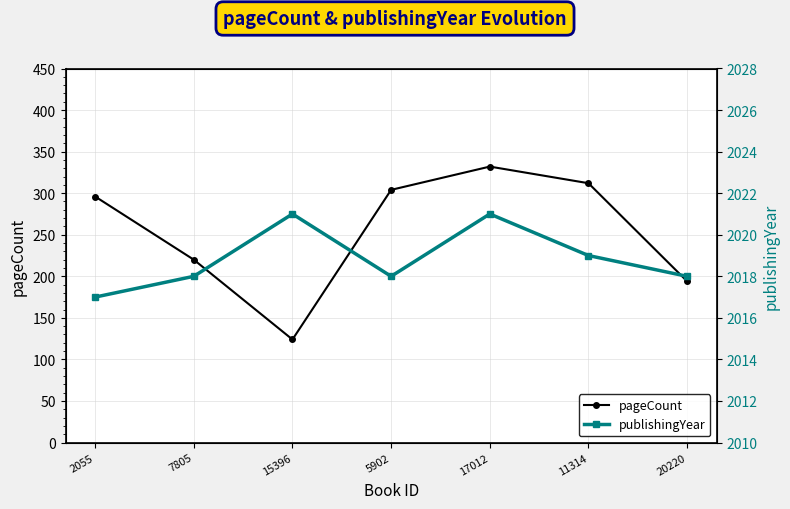

The publishingYear series shows 3221 at 2055. True or false?

False